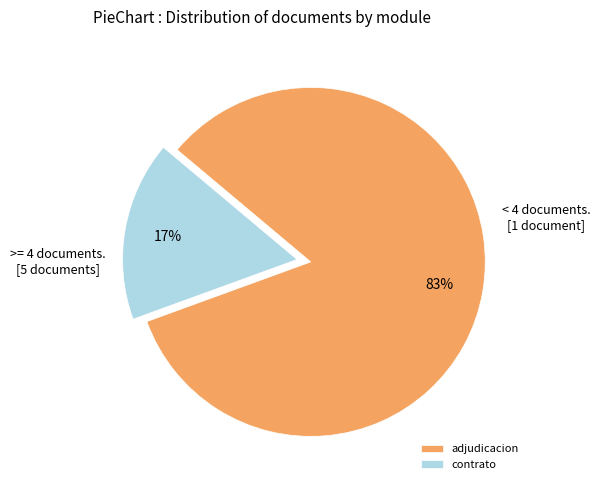

Which has a higher value, contrato or adjudicacion?

adjudicacion